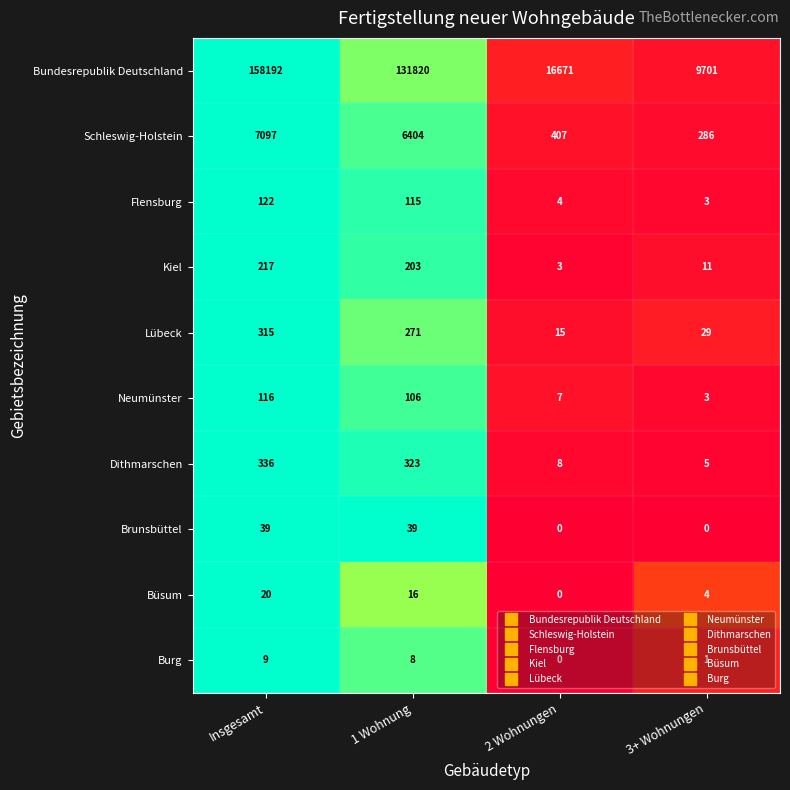

Rank the series by their maximum value, from lowest to highest.

Burg, Büsum, Brunsbüttel, Neumünster, Flensburg, Kiel, Lübeck, Dithmarschen, Schleswig-Holstein, Bundesrepublik Deutschland